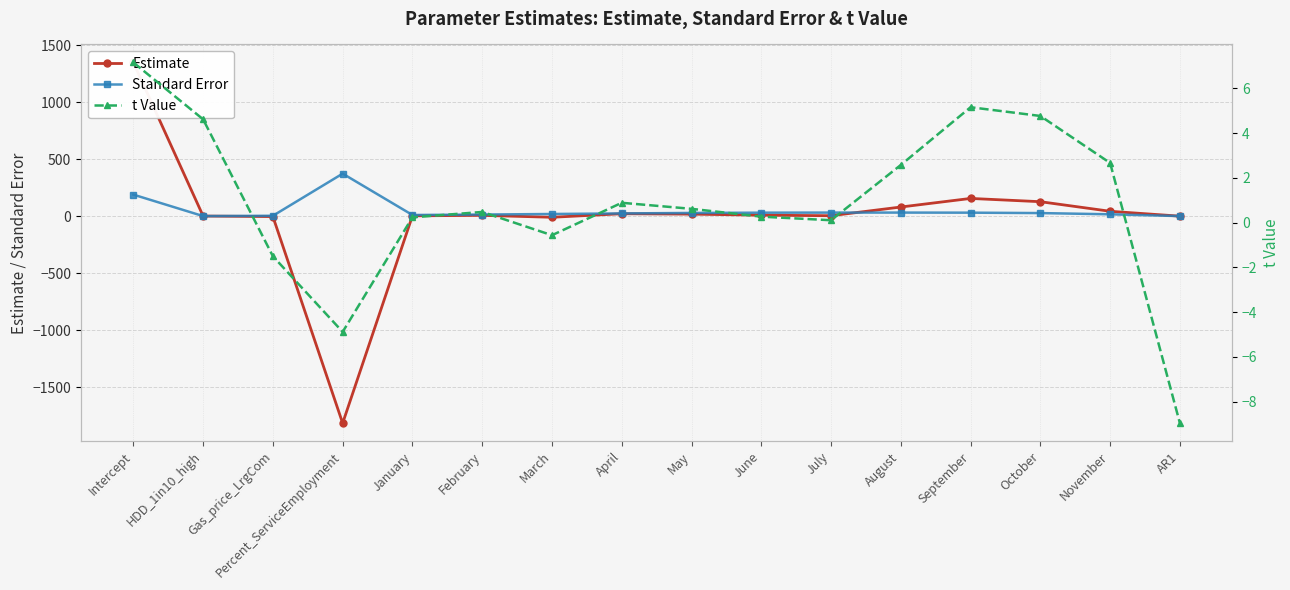

Is this an area chart (filled region under the line)?

No